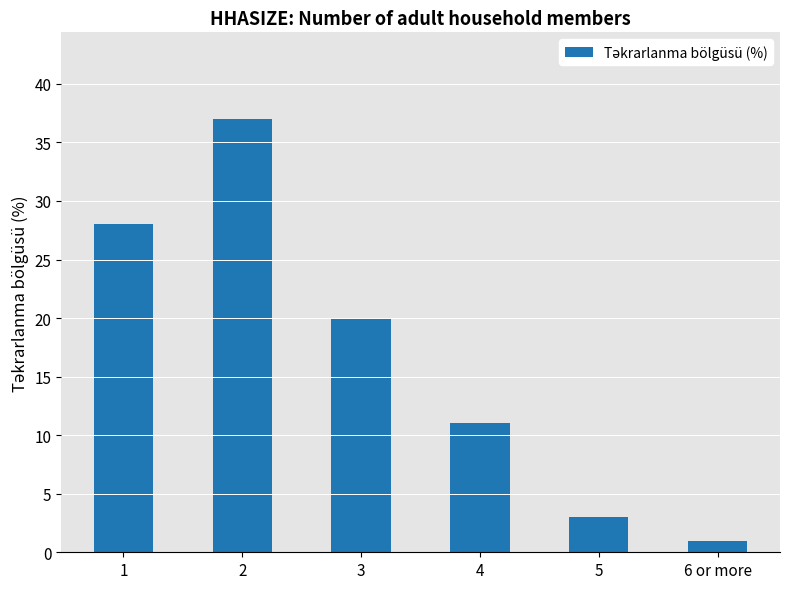

What is the label of the 4th bar from the left?

4